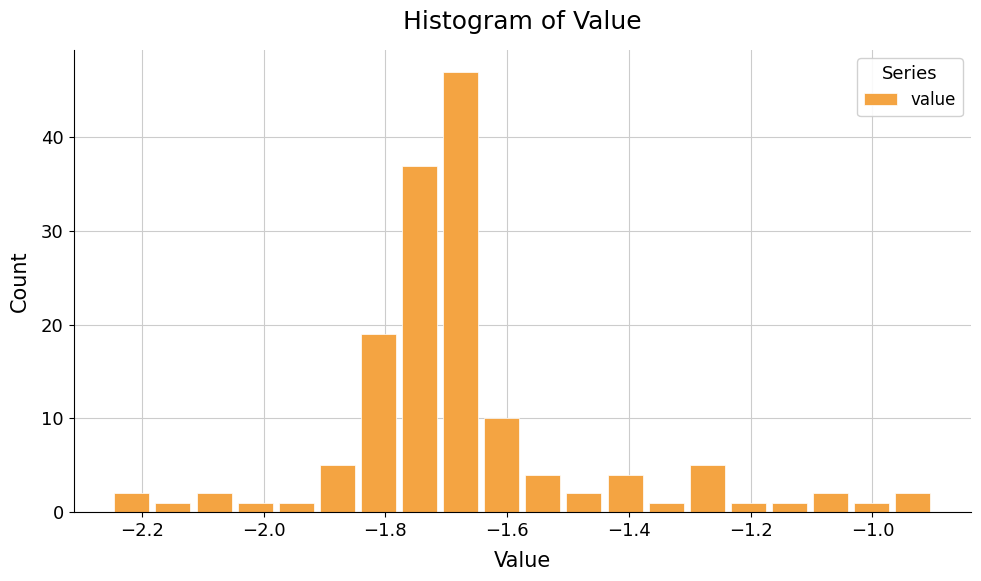

Around what value on the x-axis is the tallest bar? Give the approximate position of its centre, as read against the axis.

-1.68